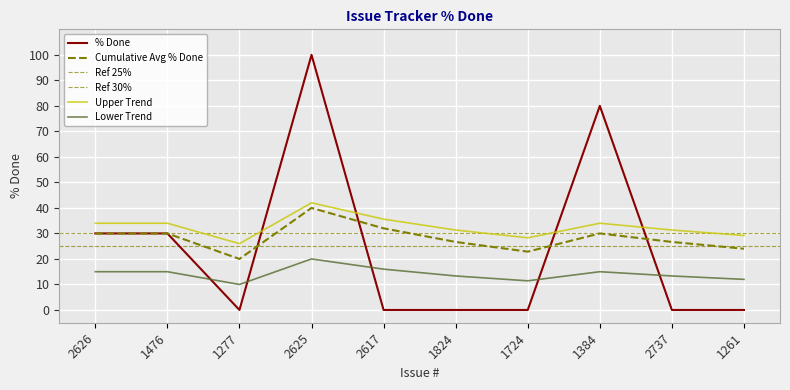

True or false: the data shows 54 at 2625.

False